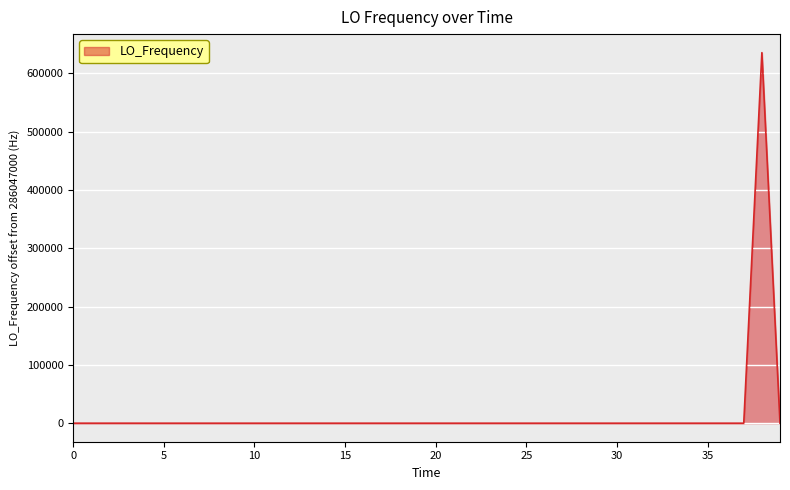

How many lines are shown in the chart?

1